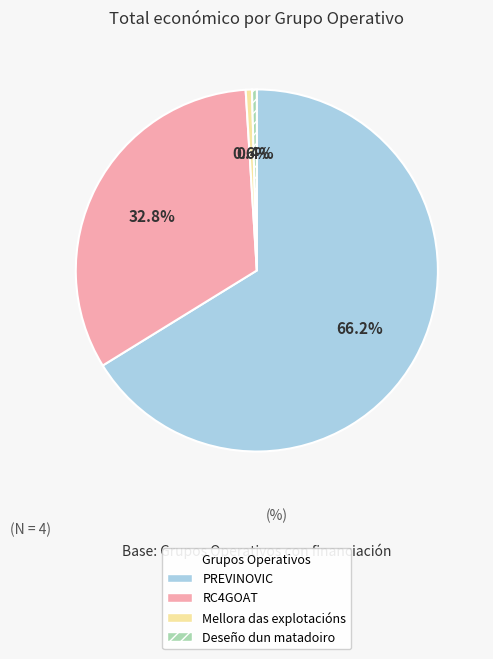

Does RC4GOAT represent more than half of the total?

No